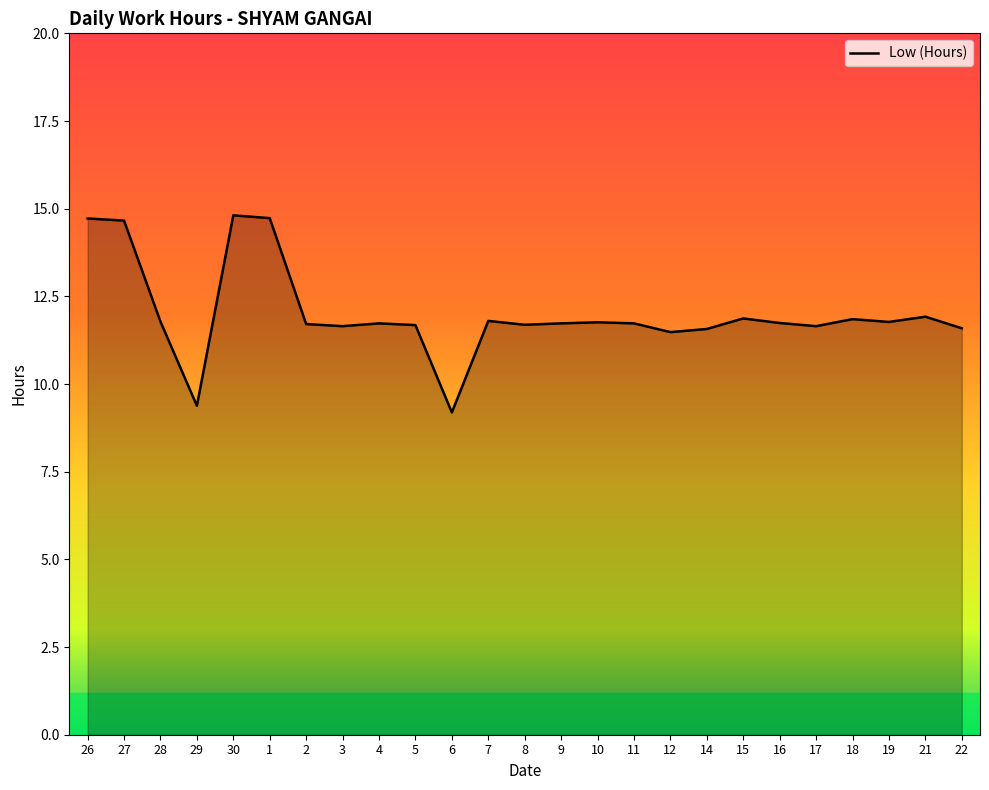

Which label corresponds to the smallest value in the chart?

6